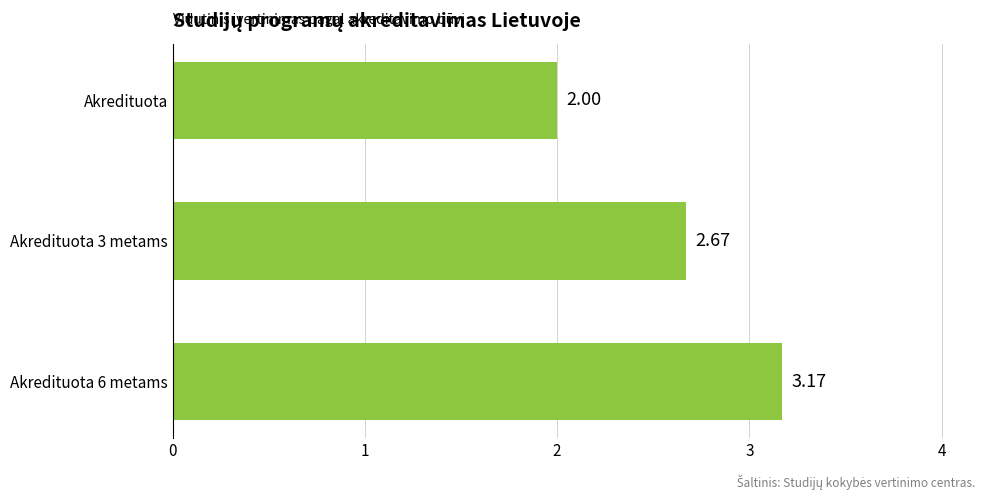

At which label is the value closest to 2?

Akredituota